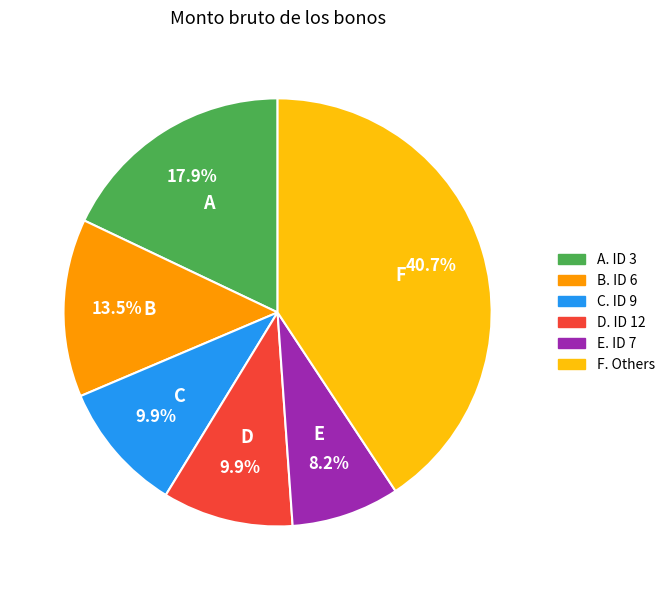

Does any single category account for the majority?

No